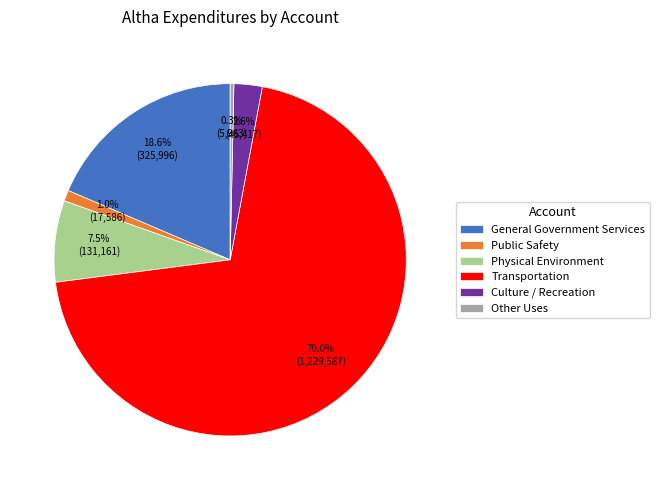

Which has a higher value, Transportation or Public Safety?

Transportation